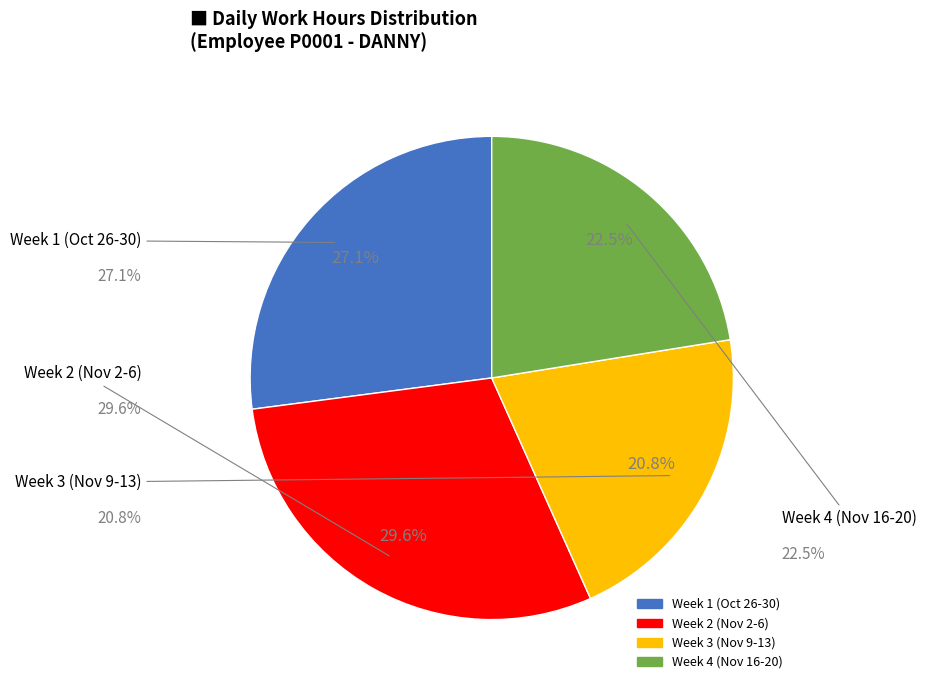

How many segments does this pie chart have?

4